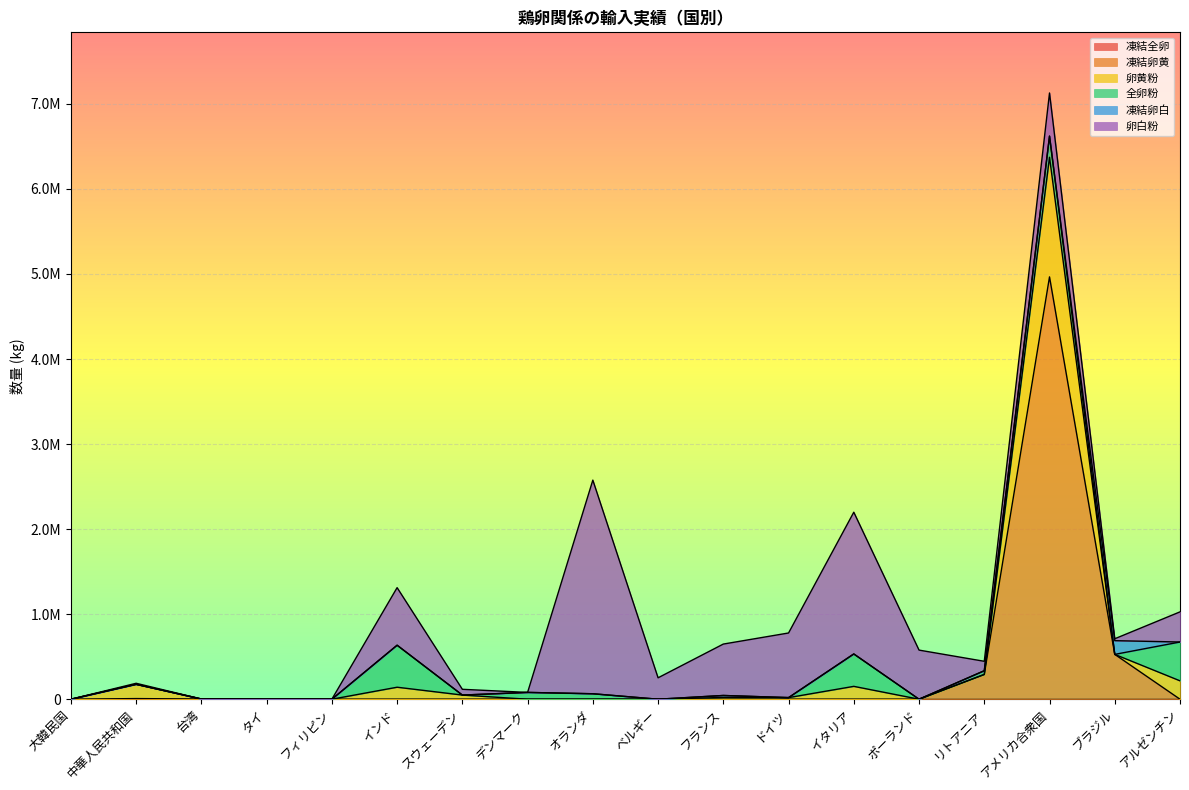

True or false: 凍結全卵 has a value of 0 at オランダ.

True